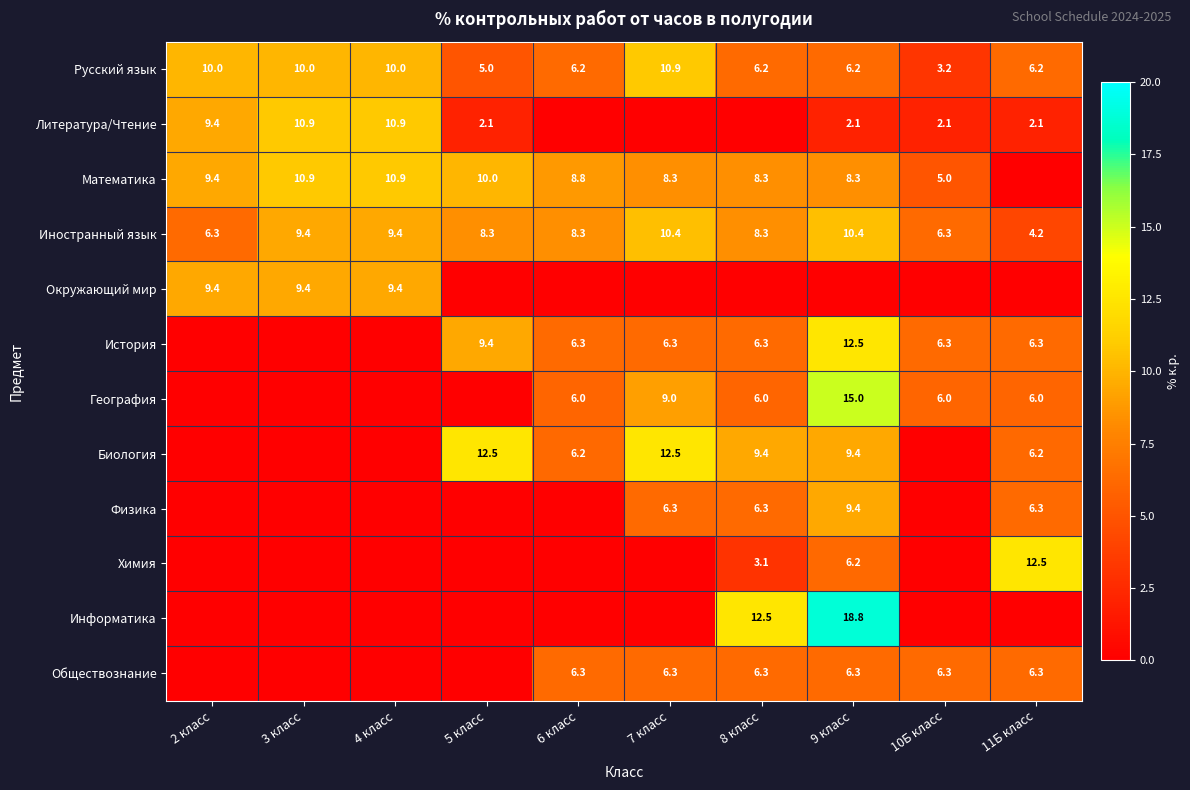

Is it true that Биология equals 8.4 at 7 класс?

False